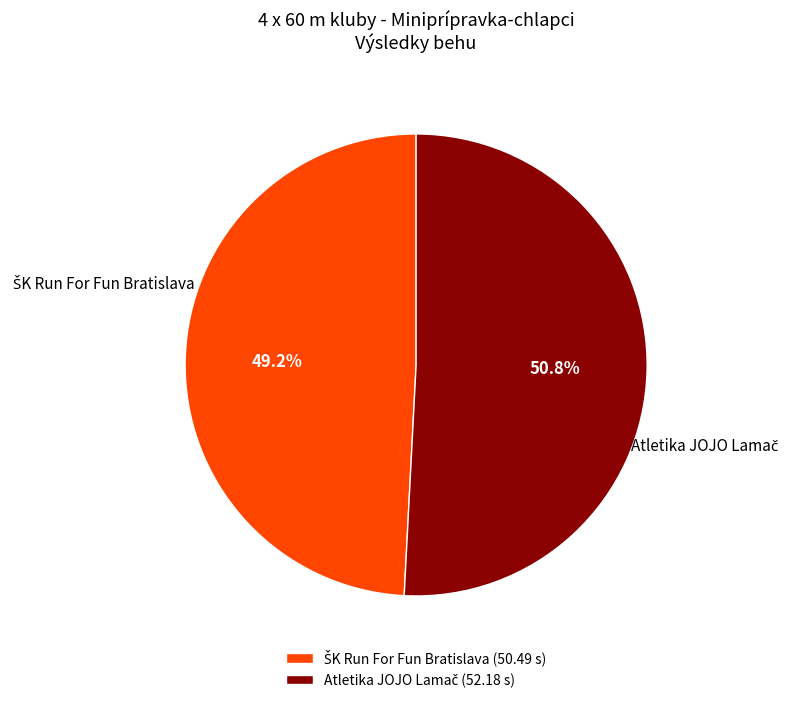

Is there a majority slice in this chart?

Yes